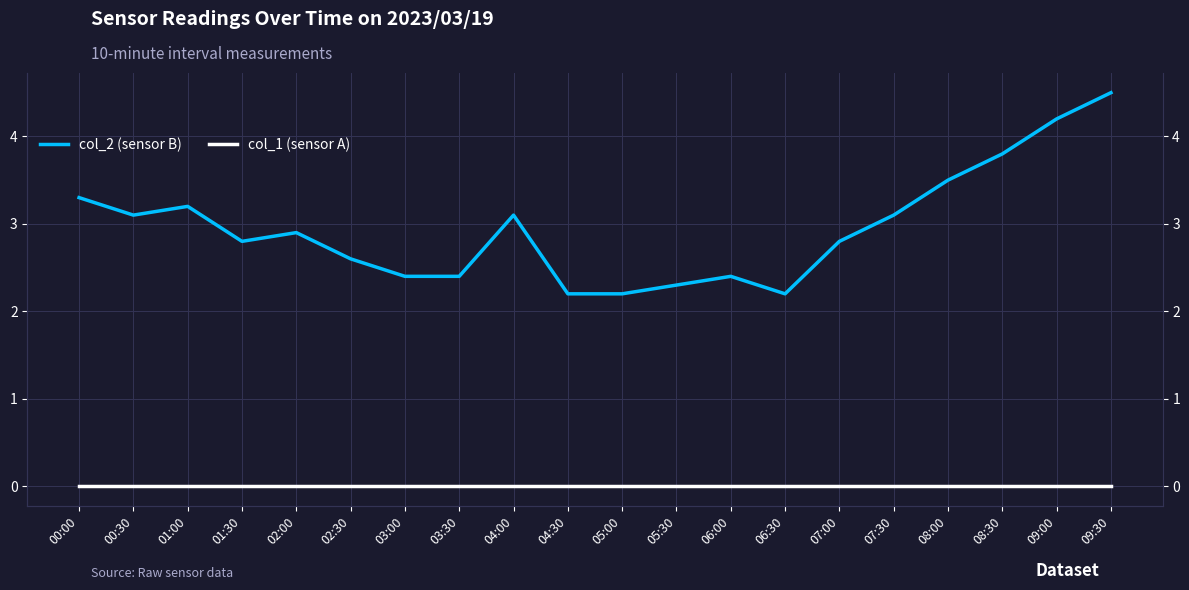

How many distinct data groups are displayed?

2